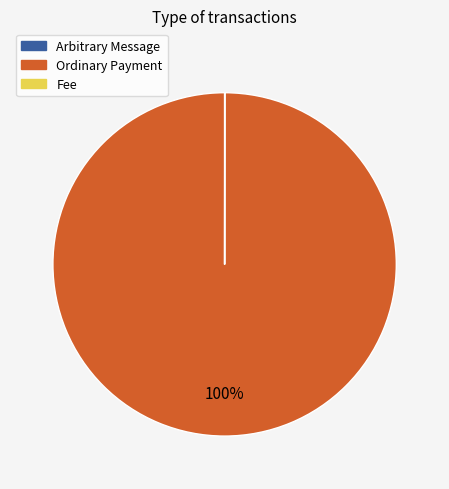

Which category accounts for the majority?

Ordinary Payment